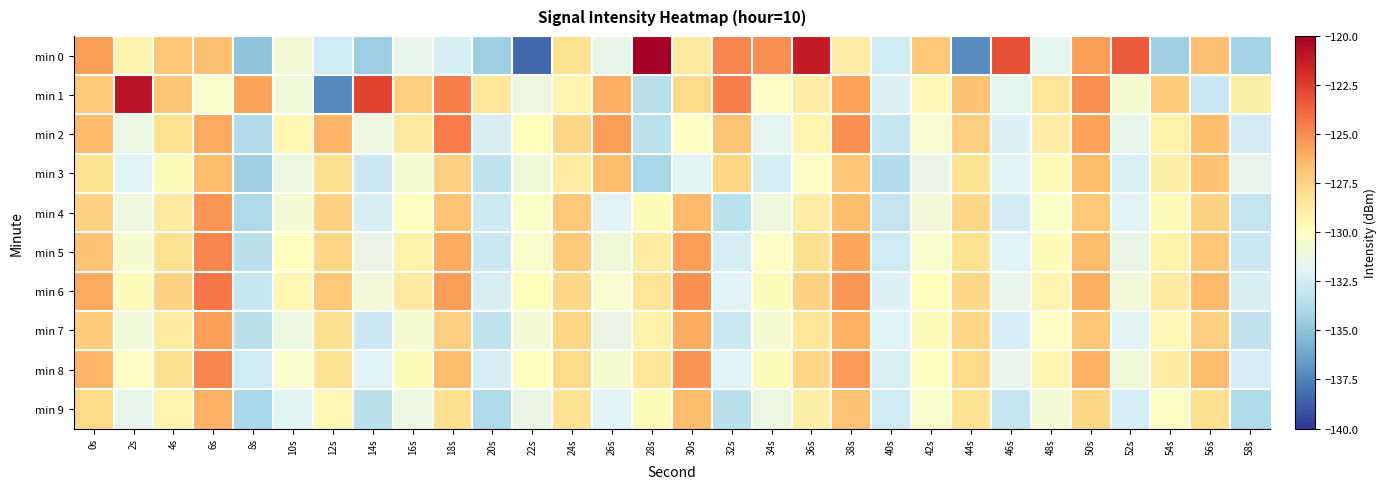

Reading left to right, what are all the values shown in this chart?

min 0: 0s=-125.5	2s=-129.3	4s=-127.0	6s=-126.7	8s=-135.0	10s=-130.8	12s=-132.6	14s=-134.5	16s=-131.5	18s=-132.3	20s=-134.4	22s=-138.3	24s=-128.1	26s=-131.4	28s=-120.0	30s=-128.7	32s=-124.8	34s=-125.0	36s=-121.2	38s=-128.8	40s=-132.5	42s=-127.1	44s=-137.2	46s=-123.1	48s=-131.7	50s=-125.5	52s=-123.4	54s=-134.4	56s=-126.8	58s=-134.2
min 1: 0s=-127.2	2s=-120.8	4s=-126.9	6s=-130.4	8s=-125.8	10s=-130.9	12s=-137.2	14s=-122.7	16s=-127.3	18s=-124.6	20s=-128.5	22s=-131.2	24s=-129.3	26s=-126.1	28s=-133.4	30s=-127.8	32s=-124.6	34s=-130.2	36s=-128.9	38s=-125.7	40s=-132.1	42s=-129.5	44s=-126.8	46s=-131.7	48s=-128.3	50s=-125.1	52s=-130.6	54s=-127.2	56s=-132.8	58s=-129.0
min 2: 0s=-126.5	2s=-131.3	4s=-128.1	6s=-125.9	8s=-133.7	10s=-129.5	12s=-126.3	14s=-131.1	16s=-128.7	18s=-124.5	20s=-132.3	22s=-129.9	24s=-127.7	26s=-125.5	28s=-133.3	30s=-130.1	32s=-126.9	34s=-131.7	36s=-129.3	38s=-125.1	40s=-132.9	42s=-130.5	44s=-127.3	46s=-132.1	48s=-128.9	50s=-125.7	52s=-131.5	54s=-129.1	56s=-126.7	58s=-132.5
min 3: 0s=-128.2	2s=-132.0	4s=-129.8	6s=-126.6	8s=-134.4	10s=-131.2	12s=-128.0	14s=-132.8	16s=-130.6	18s=-127.4	20s=-133.2	22s=-131.0	24s=-128.8	26s=-126.6	28s=-134.0	30s=-131.8	32s=-127.6	34s=-132.4	36s=-130.2	38s=-127.0	40s=-133.6	42s=-131.4	44s=-128.2	46s=-132.0	48s=-129.8	50s=-126.6	52s=-132.2	54s=-129.0	56s=-126.8	58s=-131.6
min 4: 0s=-127.5	2s=-131.1	4s=-128.7	6s=-125.3	8s=-133.9	10s=-130.7	12s=-127.5	14s=-132.3	16s=-130.1	18s=-126.9	20s=-132.7	22s=-130.3	24s=-127.1	26s=-131.9	28s=-129.7	30s=-126.5	32s=-133.3	34s=-131.1	36s=-128.9	38s=-126.7	40s=-133.1	42s=-130.9	44s=-127.7	46s=-132.5	48s=-130.3	50s=-127.1	52s=-131.9	54s=-129.7	56s=-127.5	58s=-133.1
min 5: 0s=-126.8	2s=-130.6	4s=-128.2	6s=-124.8	8s=-133.4	10s=-130.0	12s=-127.6	14s=-131.4	16s=-129.2	18s=-126.0	20s=-132.8	22s=-130.4	24s=-127.2	26s=-131.0	28s=-128.8	30s=-125.6	32s=-132.4	34s=-130.2	36s=-128.0	38s=-125.8	40s=-132.6	42s=-130.4	44s=-128.2	46s=-132.0	48s=-129.8	50s=-126.6	52s=-131.4	54s=-129.2	56s=-127.0	58s=-132.8
min 6: 0s=-125.9	2s=-129.7	4s=-127.5	6s=-124.3	8s=-132.9	10s=-129.5	12s=-127.1	14s=-130.9	16s=-128.7	18s=-125.5	20s=-132.3	22s=-129.9	24s=-127.7	26s=-130.5	28s=-128.3	30s=-125.1	32s=-131.9	34s=-129.7	36s=-127.5	38s=-125.3	40s=-132.1	42s=-129.9	44s=-127.7	46s=-131.5	48s=-129.3	50s=-126.1	52s=-130.9	54s=-128.7	56s=-126.5	58s=-132.3
min 7: 0s=-127.2	2s=-131.0	4s=-128.8	6s=-125.6	8s=-133.4	10s=-131.2	12s=-128.0	14s=-132.8	16s=-130.6	18s=-127.4	20s=-133.2	22s=-130.8	24s=-127.6	26s=-131.4	28s=-129.2	30s=-126.0	32s=-132.8	34s=-130.6	36s=-128.4	38s=-126.2	40s=-132.0	42s=-129.8	44s=-127.6	46s=-132.4	48s=-130.2	50s=-127.0	52s=-131.8	54s=-129.6	56s=-127.4	58s=-133.2
min 8: 0s=-126.4	2s=-130.2	4s=-128.0	6s=-124.8	8s=-132.6	10s=-130.4	12s=-128.2	14s=-132.0	16s=-129.8	18s=-126.6	20s=-132.4	22s=-130.0	24s=-127.8	26s=-130.6	28s=-128.4	30s=-125.2	32s=-132.0	34s=-129.8	36s=-127.6	38s=-125.4	40s=-132.2	42s=-130.0	44s=-127.8	46s=-131.6	48s=-129.4	50s=-126.2	52s=-131.0	54s=-128.8	56s=-126.6	58s=-132.4
min 9: 0s=-127.8	2s=-131.6	4s=-129.4	6s=-126.2	8s=-134.0	10s=-131.8	12s=-129.6	14s=-133.4	16s=-131.2	18s=-128.0	20s=-133.8	22s=-131.4	24s=-128.2	26s=-132.0	28s=-129.8	30s=-126.6	32s=-133.4	34s=-131.2	36s=-129.0	38s=-126.8	40s=-132.6	42s=-130.4	44s=-128.2	46s=-133.0	48s=-130.8	50s=-127.6	52s=-132.4	54s=-130.2	56s=-128.0	58s=-133.8